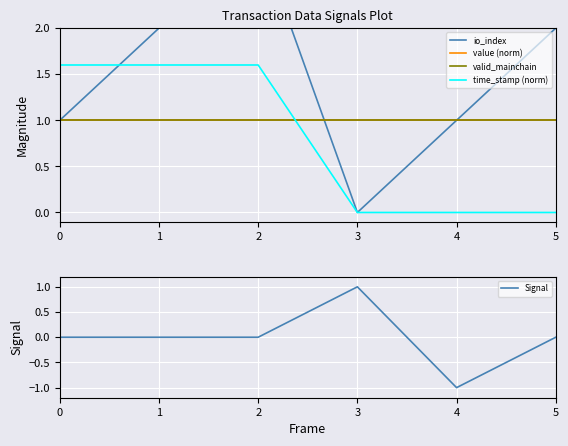

Between 2 and 1, which is larger?

2